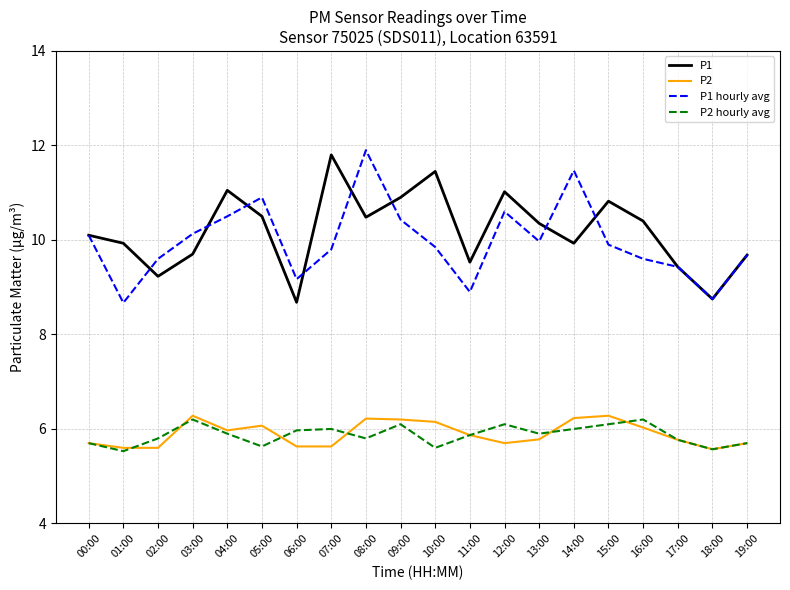

The P1 hourly avg series shows 10.1 at 03:00. True or false?

True